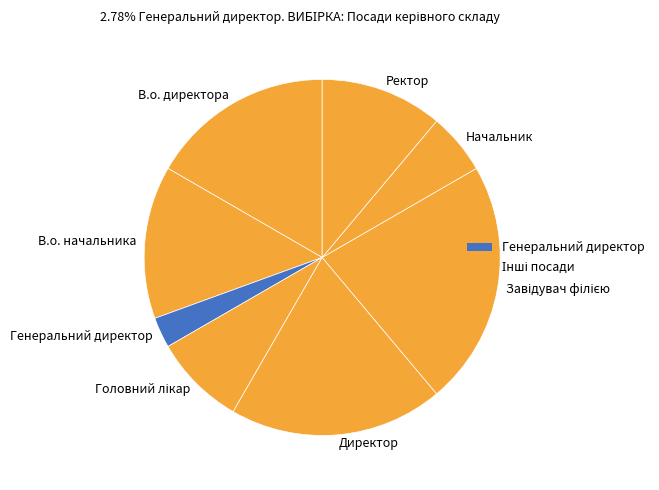

Which slice is the smallest?

Генеральний директор